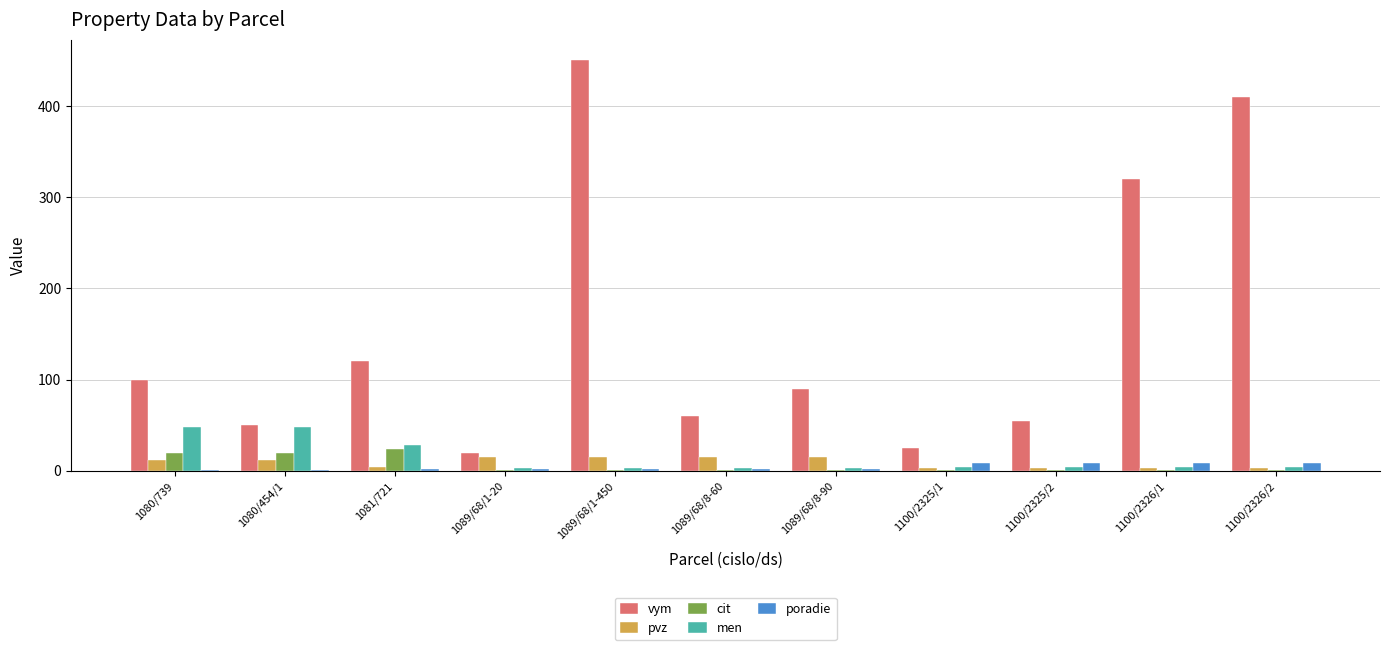

The vym series shows 50.0 at 1080/454/1. True or false?

True